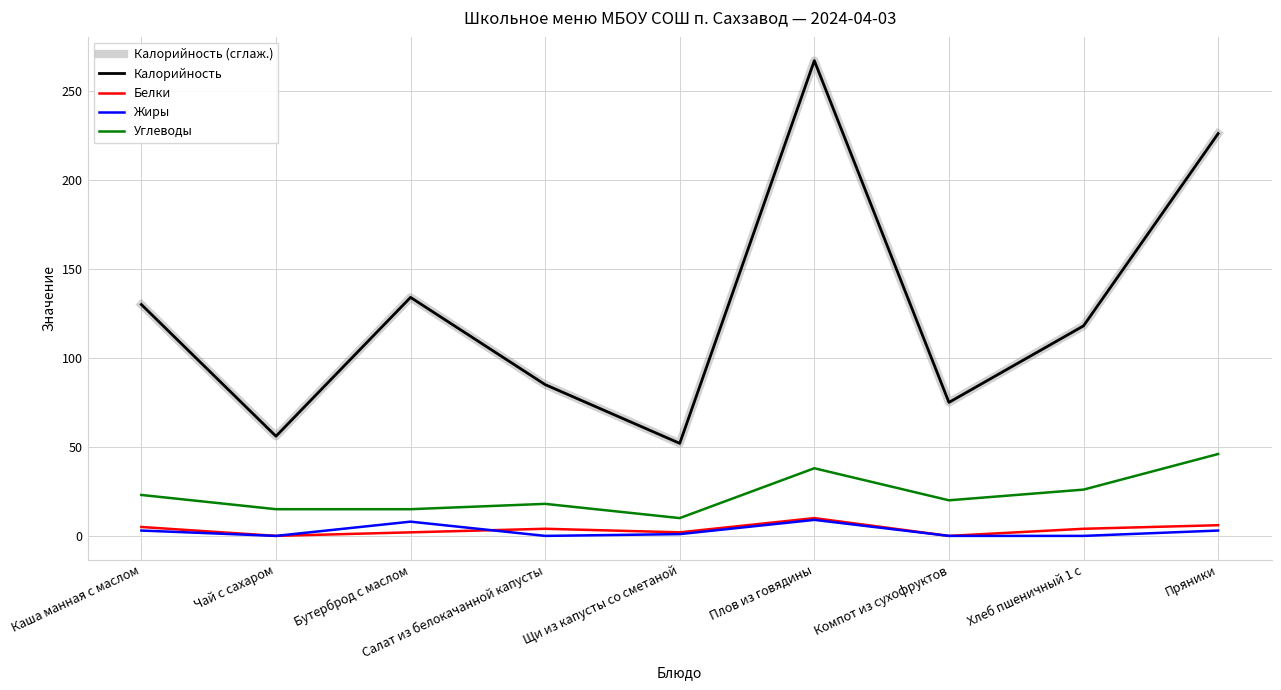

What position from the left is Компот из сухофруктов?

7